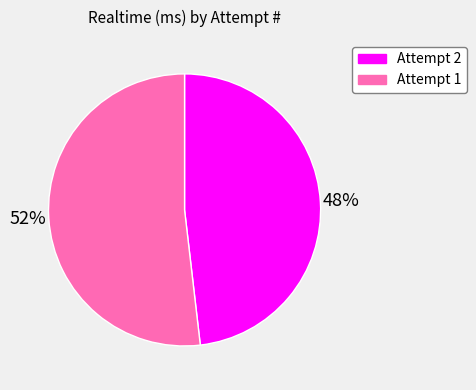

Is there any slice that represents more than half of the pie?

Yes